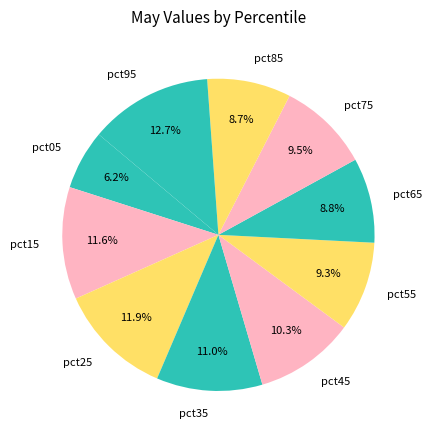

What percentage is the pct65 slice, to the nearest percent?

9%